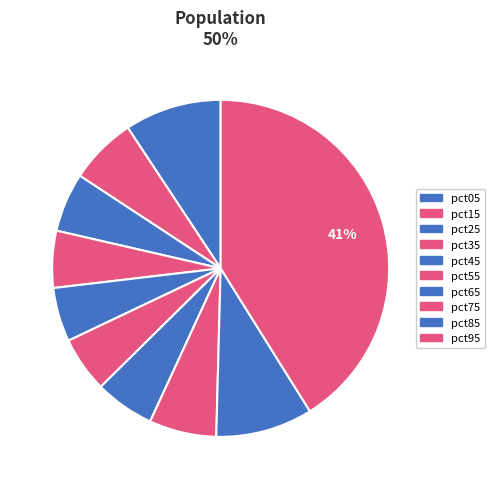

To the nearest percent, what percentage of the pie is pct55?

5%